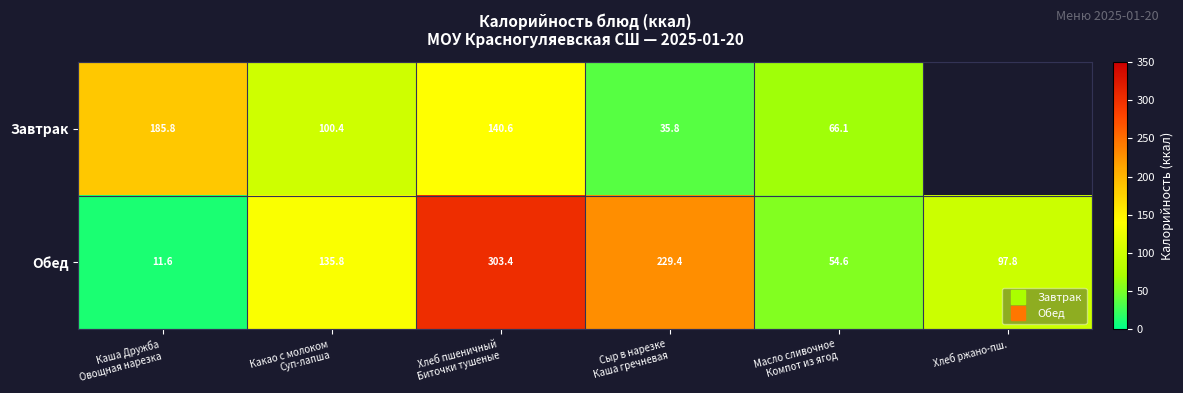

Rank the series at Какао с молоком Суп-лапша from lowest to highest value.

Завтрак, Обед